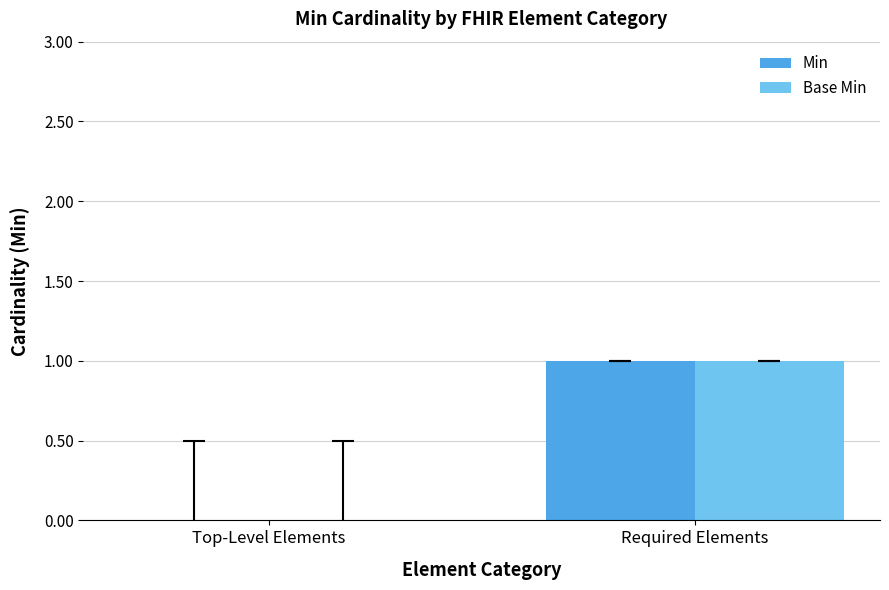

Are the bars grouped side by side (vs. stacked)?

Yes